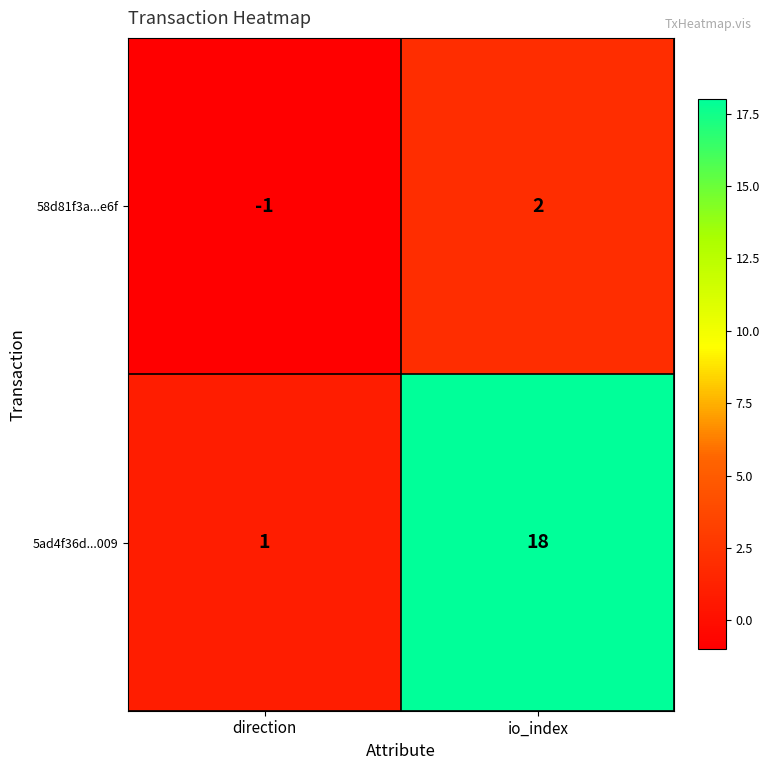

What is the maximum value for 5ad4f36d...009?

18